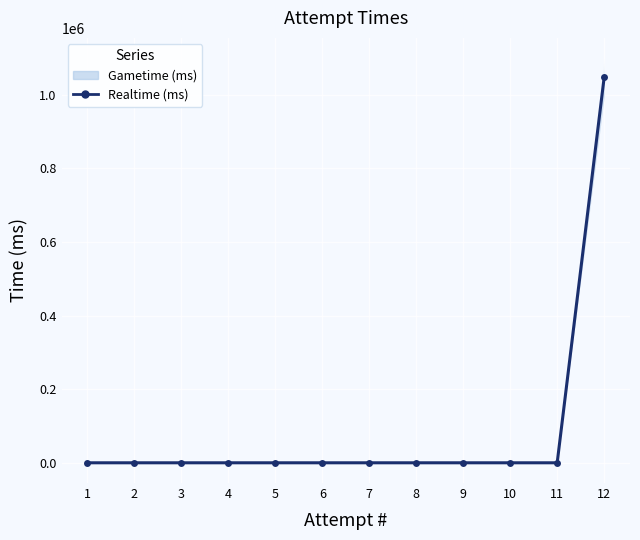

Reading left to right, transcribe all the data shown in this chart.

1=0	2=0	3=0	4=0	5=0	6=0	7=0	8=0	9=0	10=0	11=0	12=1046664